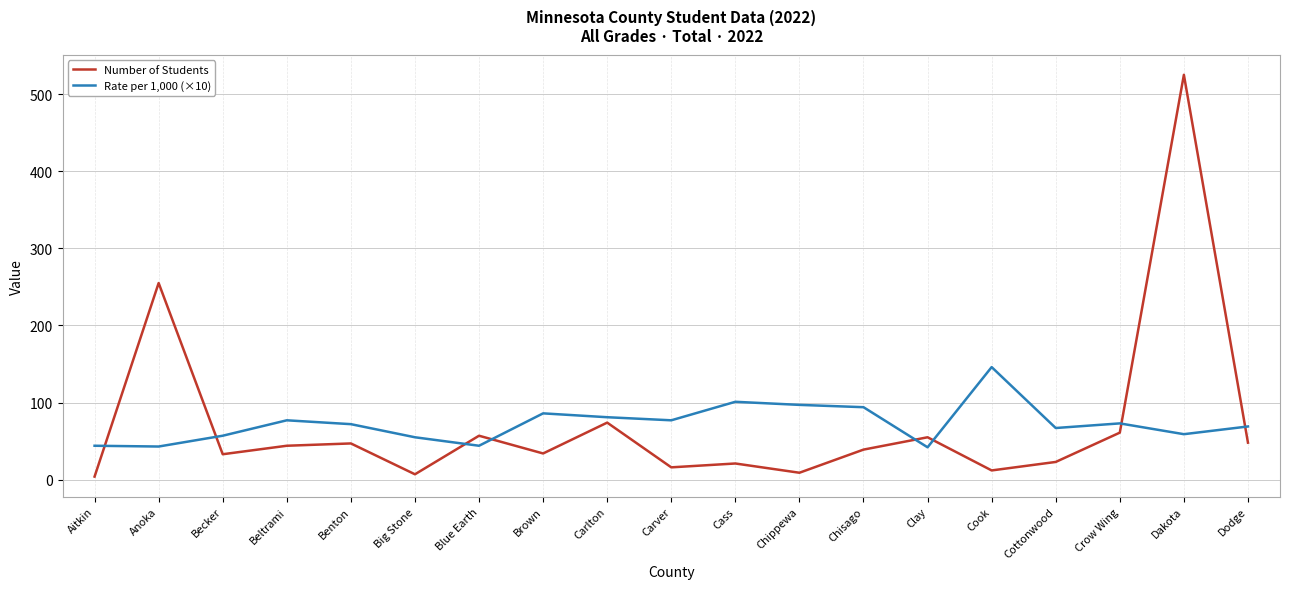

Where do Number of Students and Rate per 1,000 (×10) first cross each other?

Aitkin and Anoka